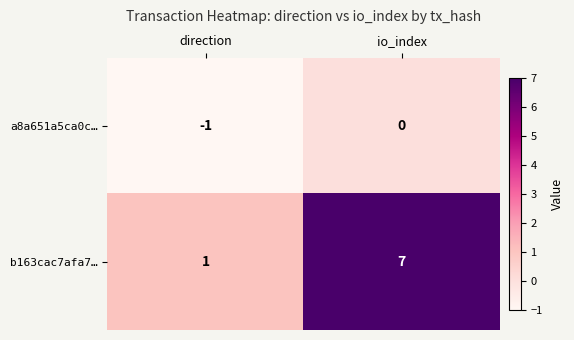

What is the difference between the b163cac7afa7… values at direction and io_index?

6